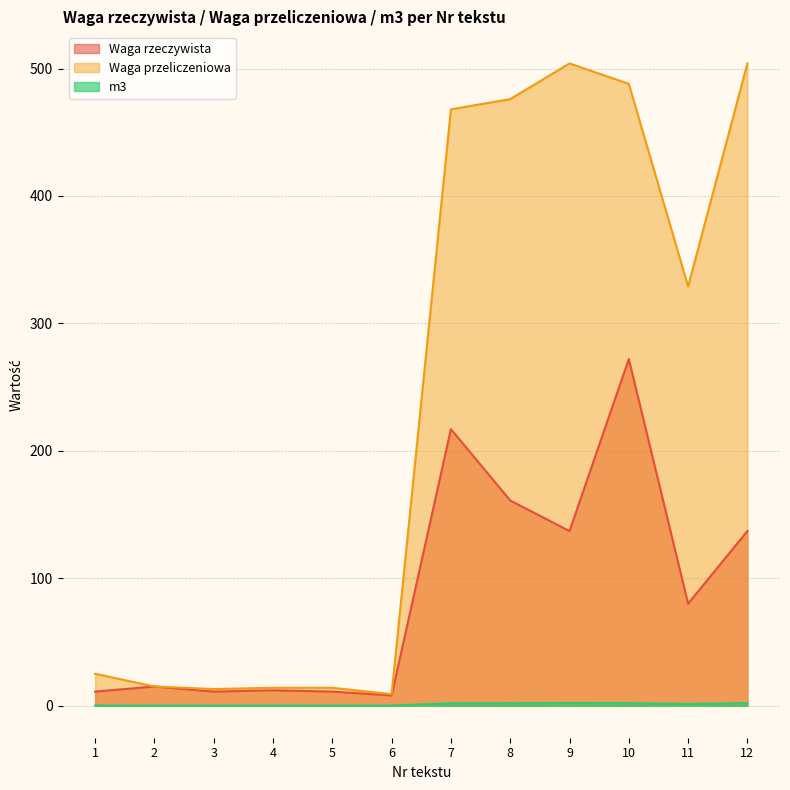

Reading right to left, what are all the values shown in this chart?

Waga rzeczywista: 137.0	80.0	272.0	137.0	161.0	217.0	8.0	11.0	12.0	11.0	15.0	11.0
Waga przeliczeniowa: 504.0	329.0	488.0	504.0	476.0	468.0	9.0	14.0	14.0	13.0	15.0	25.0
m3: 2.0	1.3	1.9	2.0	1.9	1.9	0.0	0.1	0.1	0.1	0.1	0.1